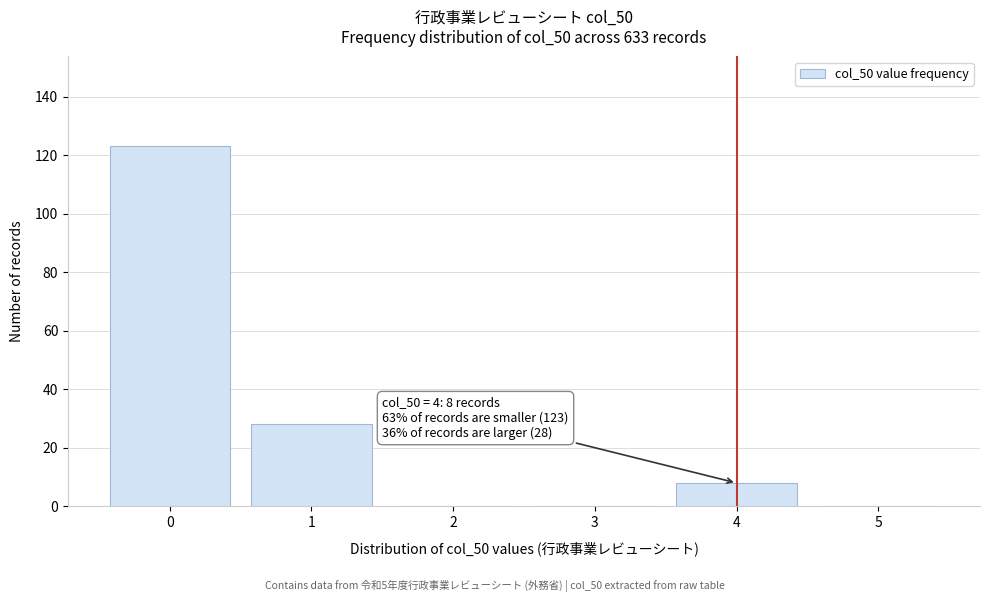

Which range on the x-axis has the tallest bar?

-0.5 to 0.5